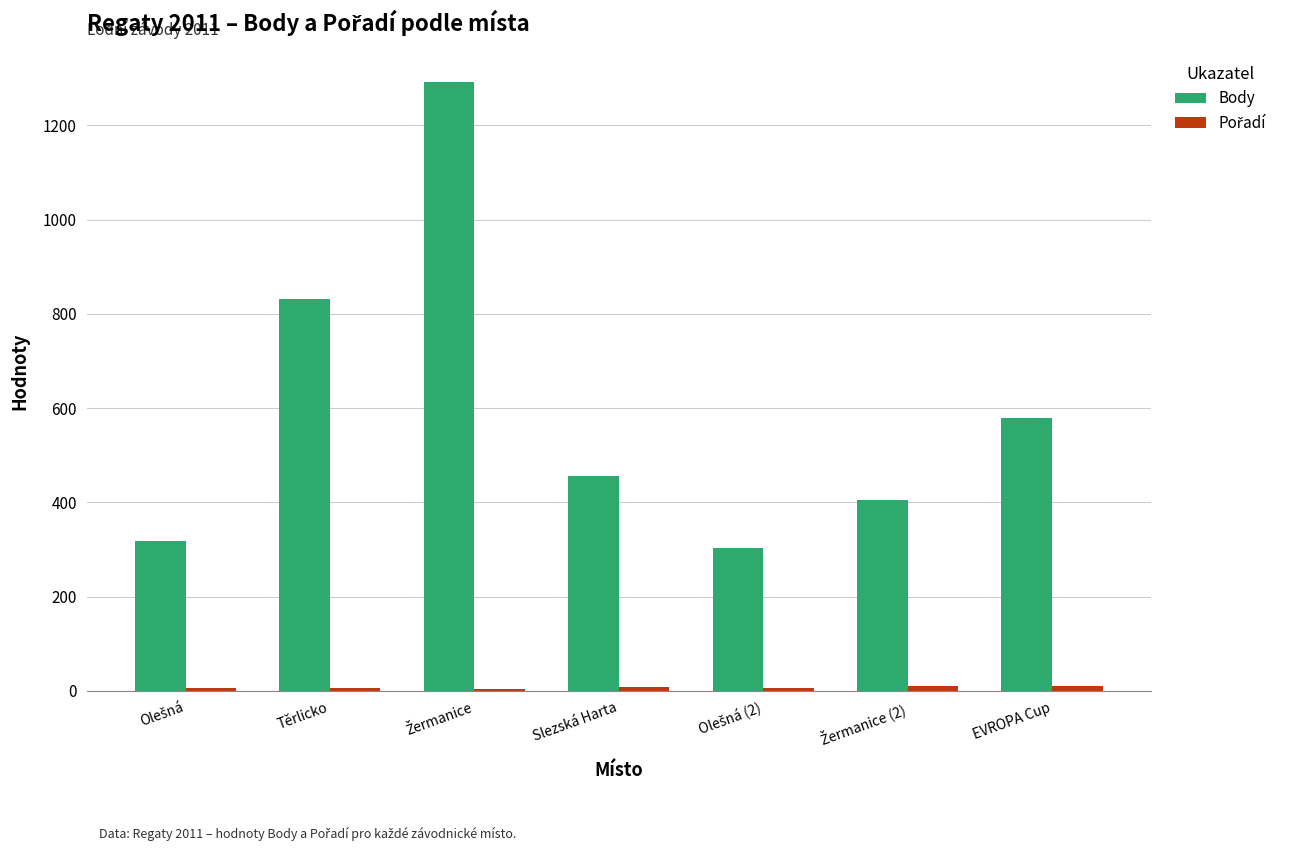

At which label is Body closest to 797?

Těrlicko